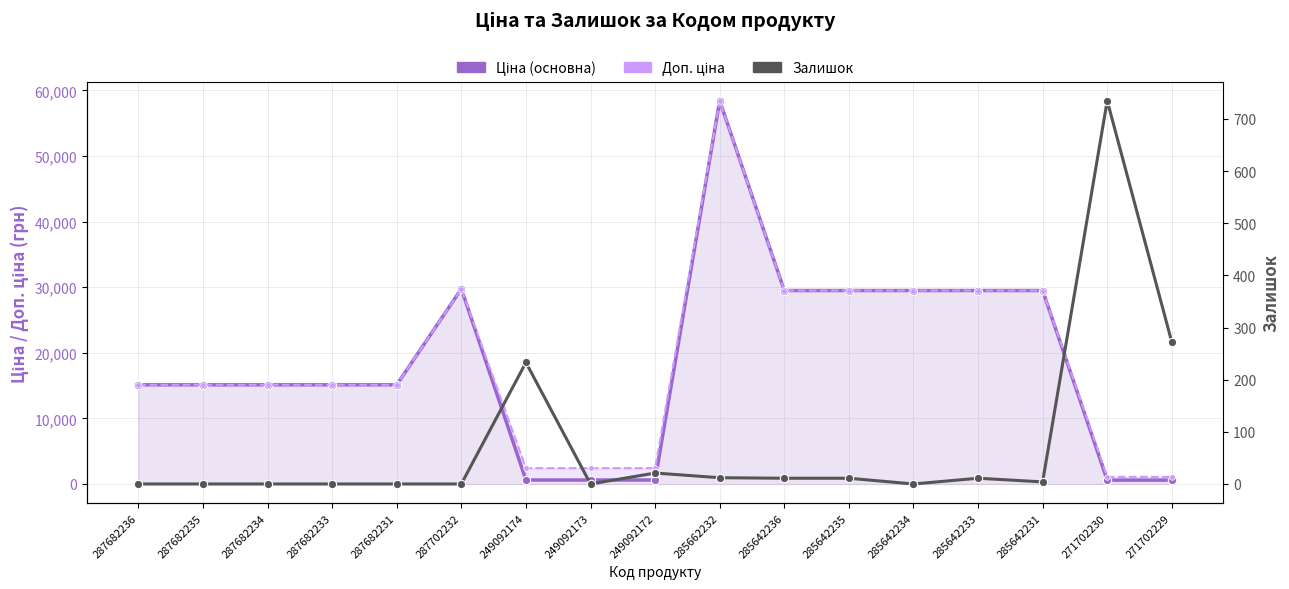

Reading left to right, list all the values displayed in this chart.

Ціна (основна): 287682236=15120.0	287682235=15120.0	287682234=15120.0	287682233=15120.0	287682231=15120.0	287702232=29747.2	249092174=603.7	249092173=603.7	249092172=603.7	285662232=58426.5	285642236=29491.5	285642235=29491.5	285642234=29491.5	285642233=29491.5	285642231=29491.5	271702230=589.9	271702229=589.9
Доп. ціна: 287682236=15120.0	287682235=15120.0	287682234=15120.0	287682233=15120.0	287682231=15120.0	287702232=29747.2	249092174=2414.8	249092173=2414.8	249092172=2414.8	285662232=58426.5	285642236=29491.5	285642235=29491.5	285642234=29491.5	285642233=29491.5	285642231=29491.5	271702230=1081.7	271702229=1081.7
Залишок: 287682236=0.0	287682235=0.0	287682234=0.0	287682233=0.0	287682231=0.0	287702232=0.0	249092174=233.0	249092173=0.0	249092172=21.0	285662232=12.0	285642236=11.0	285642235=11.0	285642234=0.0	285642233=11.0	285642231=4.0	271702230=735.0	271702229=272.0